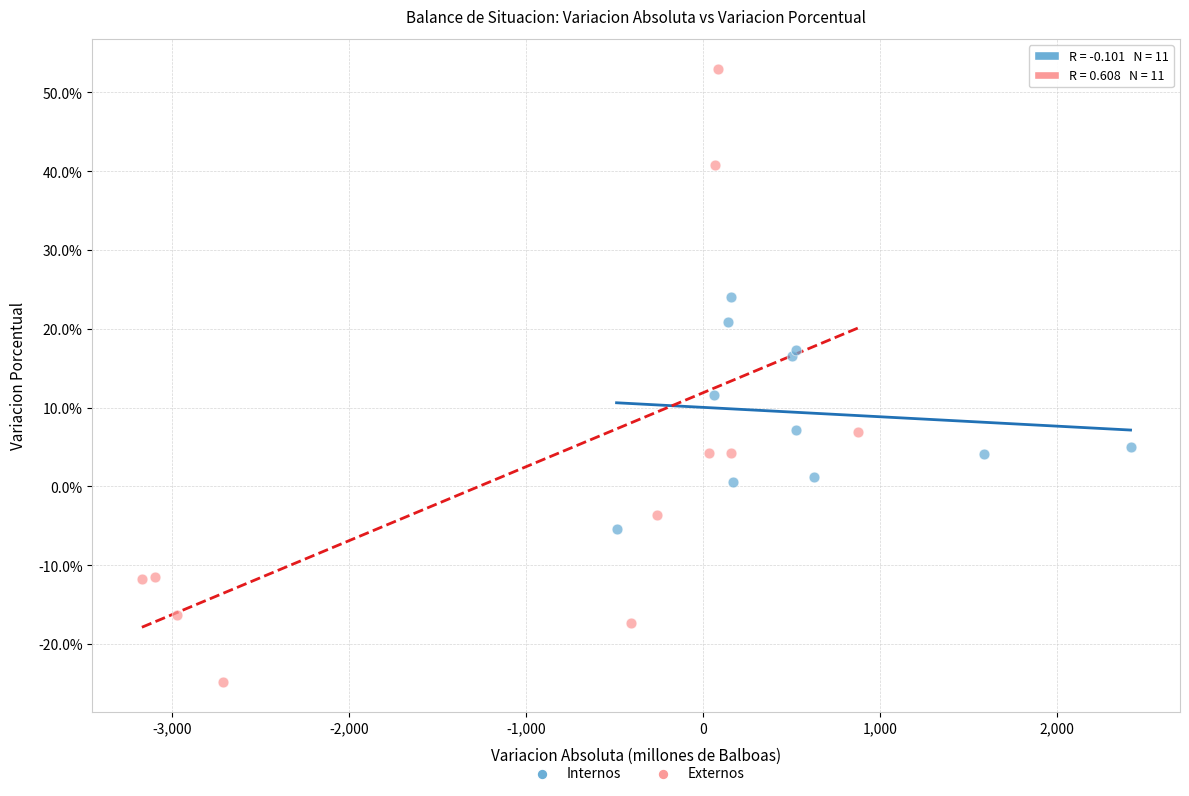

What are all the series names shown in the legend?

Internos, Externos